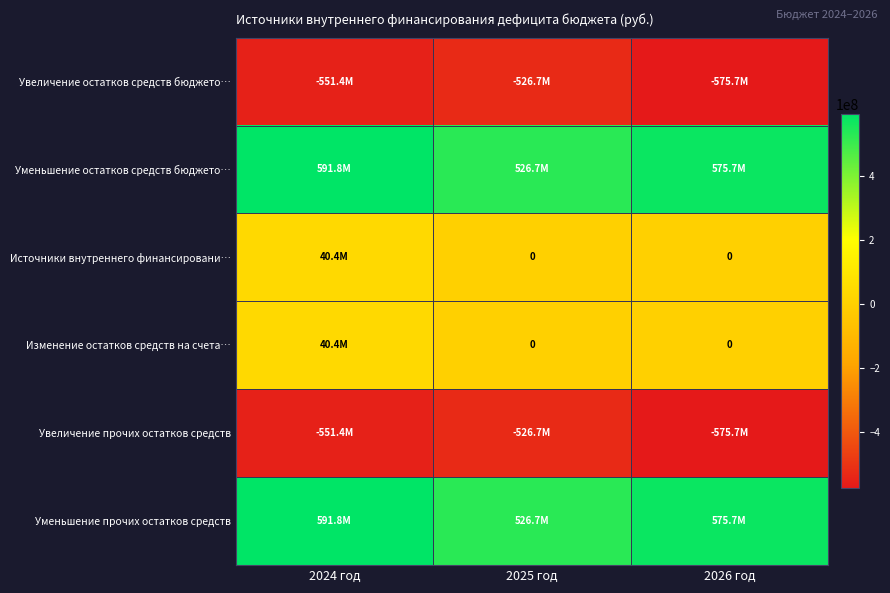

At how many categories does at least one series exceed -387906623?

3